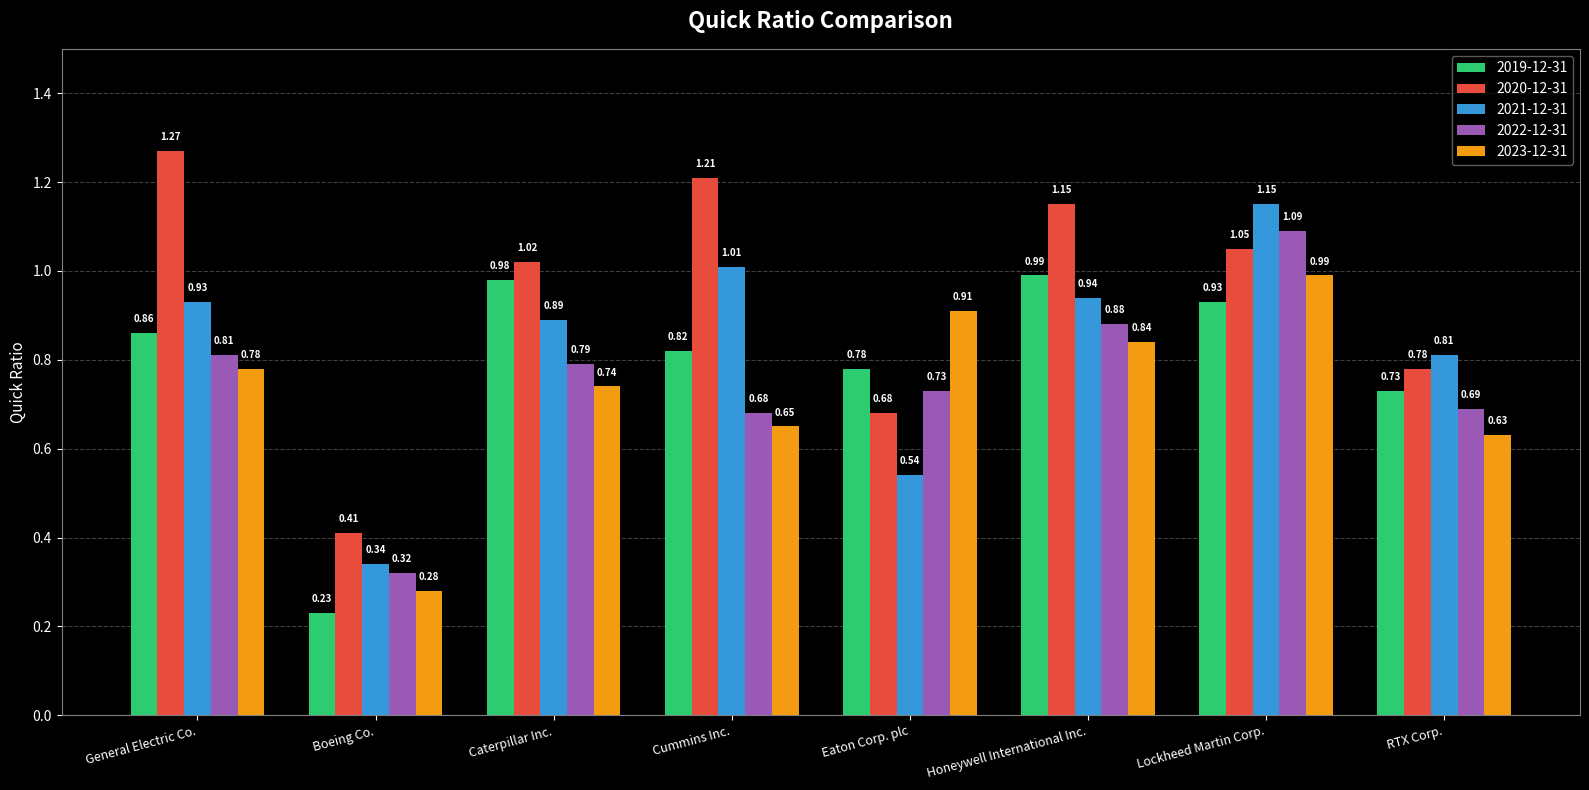

Where is 2023-12-31 nearest to the value 0?

Boeing Co.